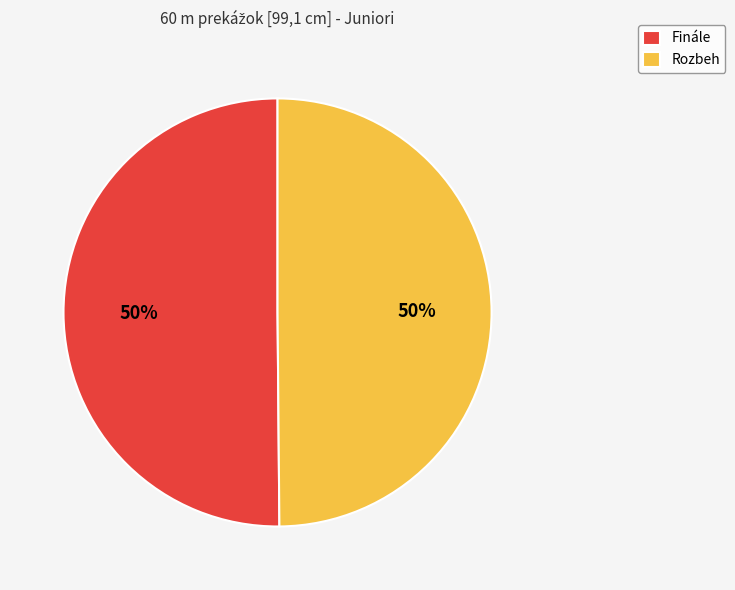

To the nearest percent, what is the combined percentage of Finále and Rozbeh?

100%